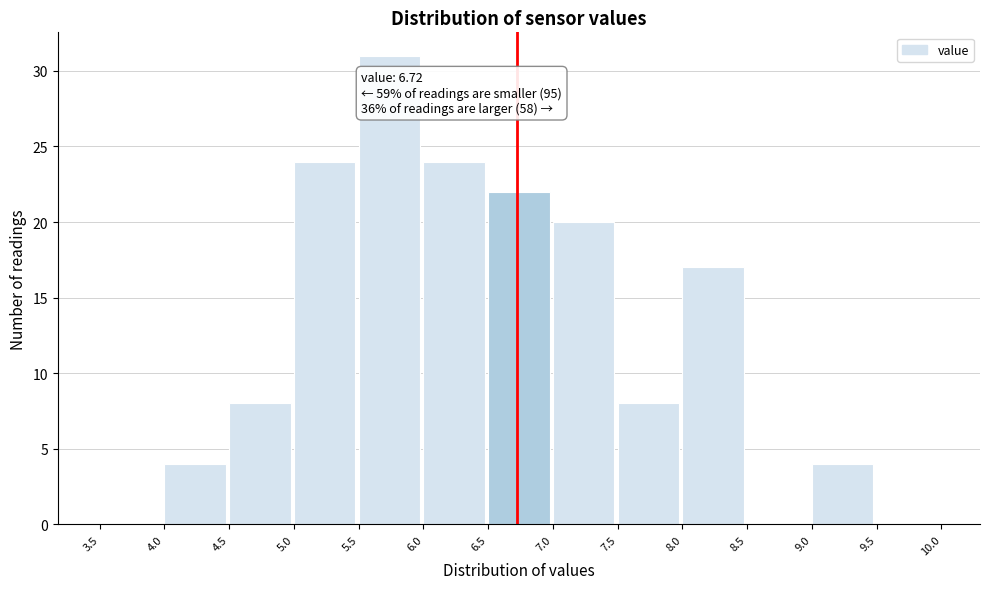

Over which range of the x-axis is the bar tallest?

5.5 to 6.0